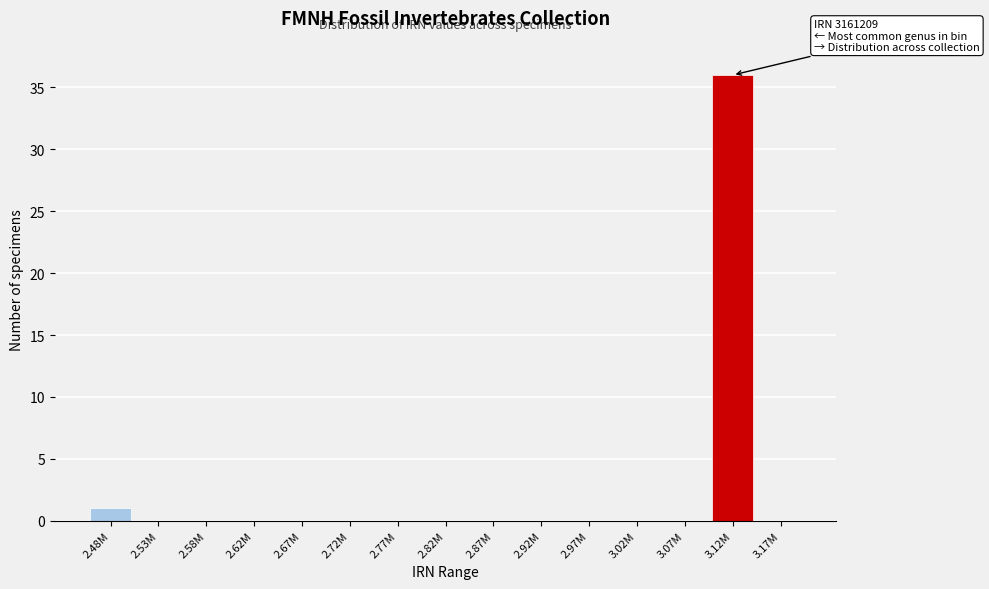

Reading left to right, list all the values displayed in this chart.

2.48M=1	2.53M=0	2.58M=0	2.62M=0	2.67M=0	2.72M=0	2.77M=0	2.82M=0	2.87M=0	2.92M=0	2.97M=0	3.02M=0	3.07M=0	3.12M=36	3.17M=0